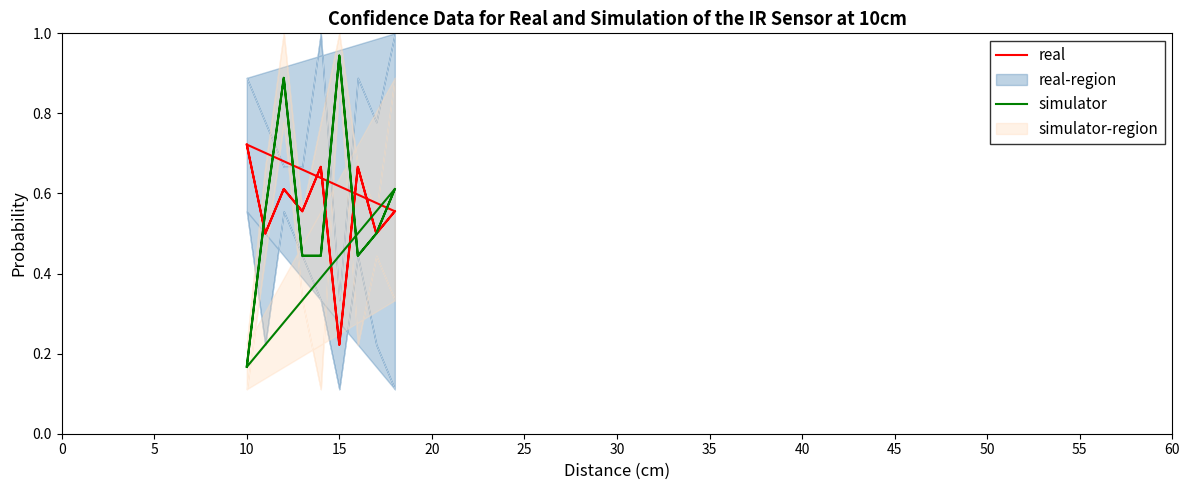

True or false: real and simulator intersect in this chart.

True